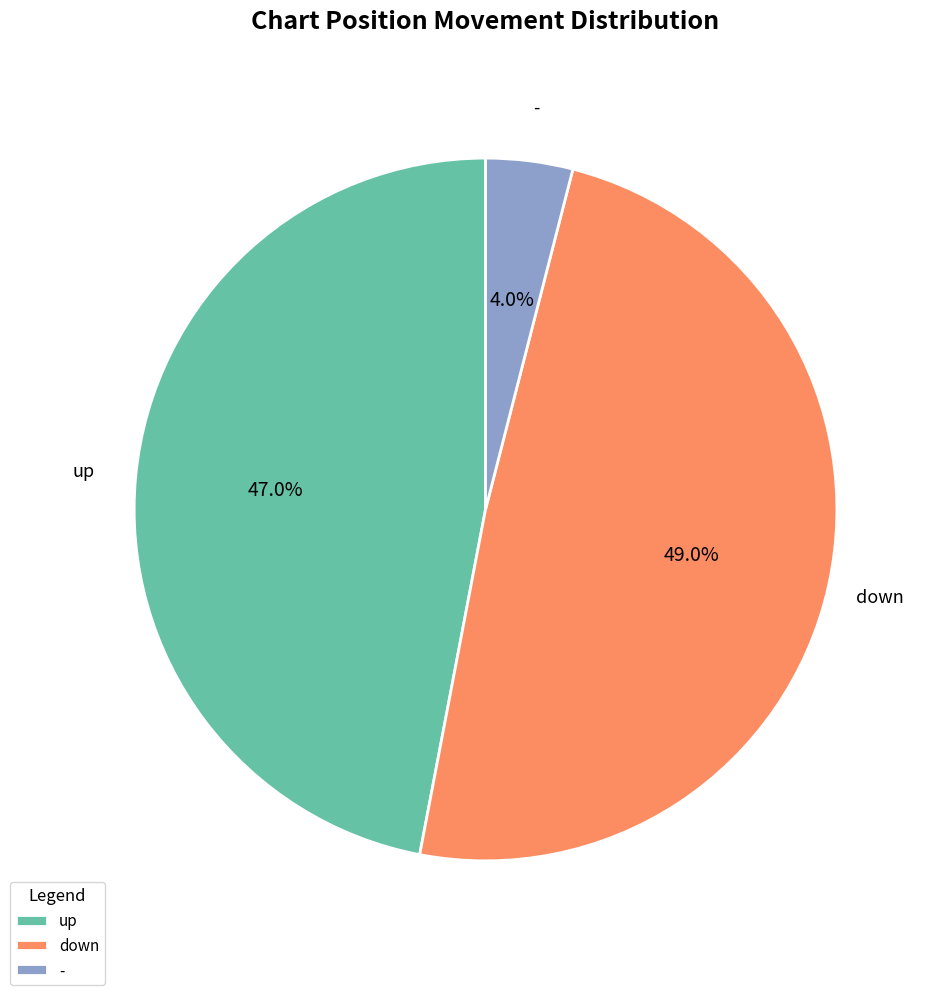

How many slices are in this pie chart?

3